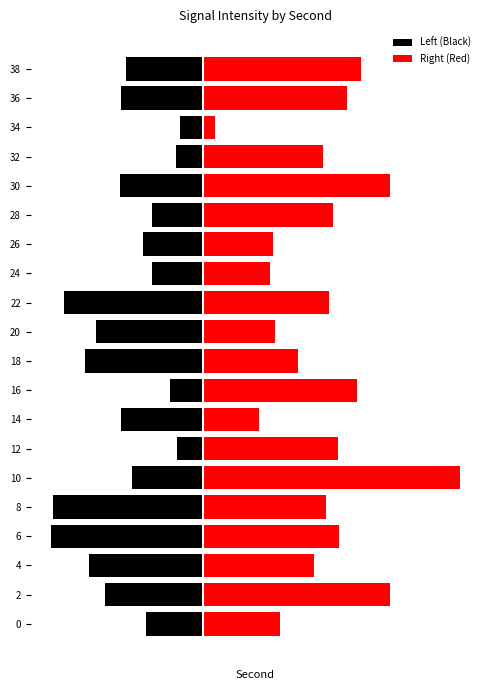

List the series in order of their peak value, highest first.

Right (Red), Left (Black)